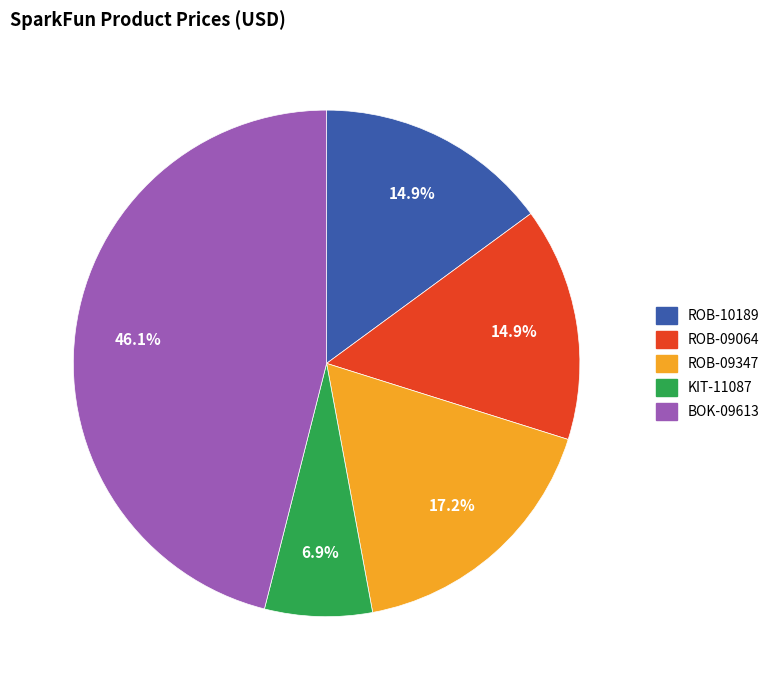

What is the ratio of the value at ROB-10189 to the value at ROB-09064?

1.0